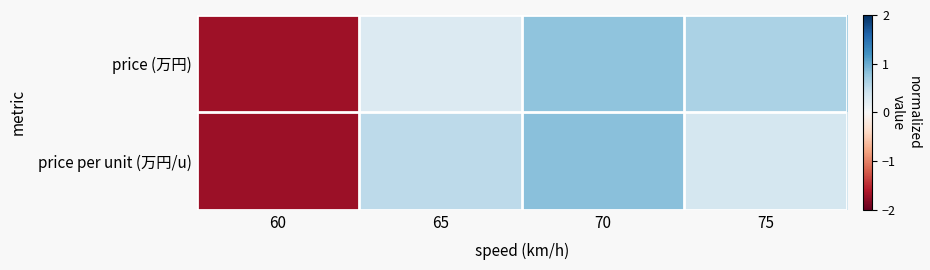

What is the total value across all series at 60?

-3.4